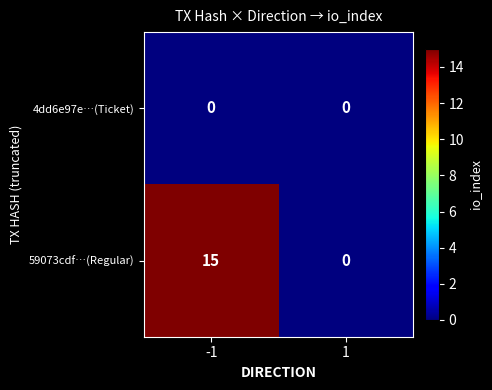

What is the difference between the highest and lowest values at -1?

15